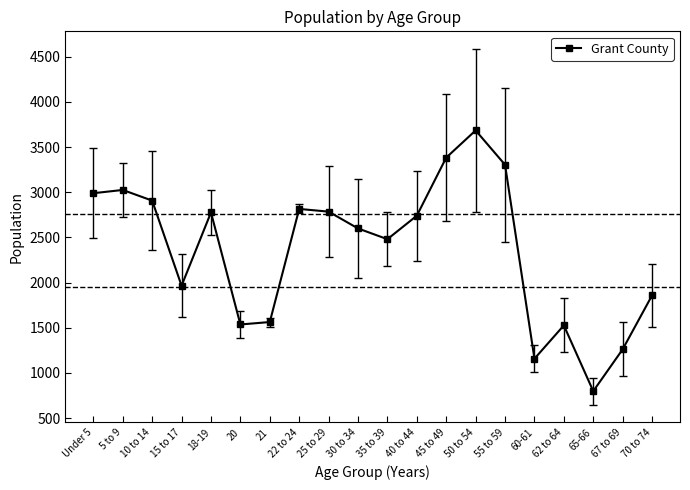

The chart shows a value of 1965 at 15 to 17. True or false?

True